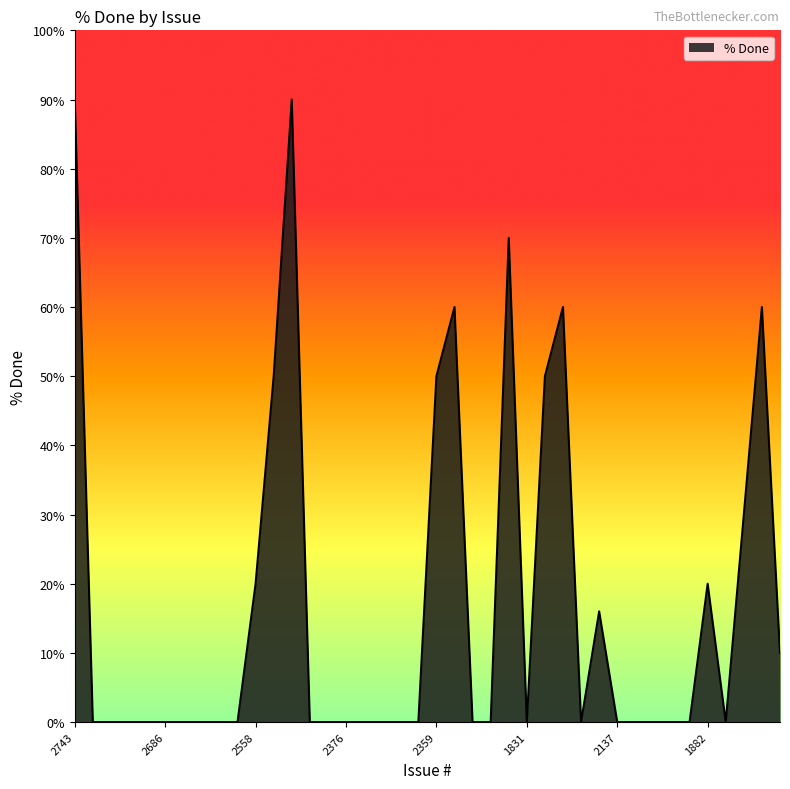

Reading left to right, transcribe all the data shown in this chart.

90	0	0	0	0	0	0	0	0	0	20	50	90	0	0	0	0	0	0	0	50	60	0	0	70	0	50	60	0	16	0	0	0	0	0	20	0	30	60	10